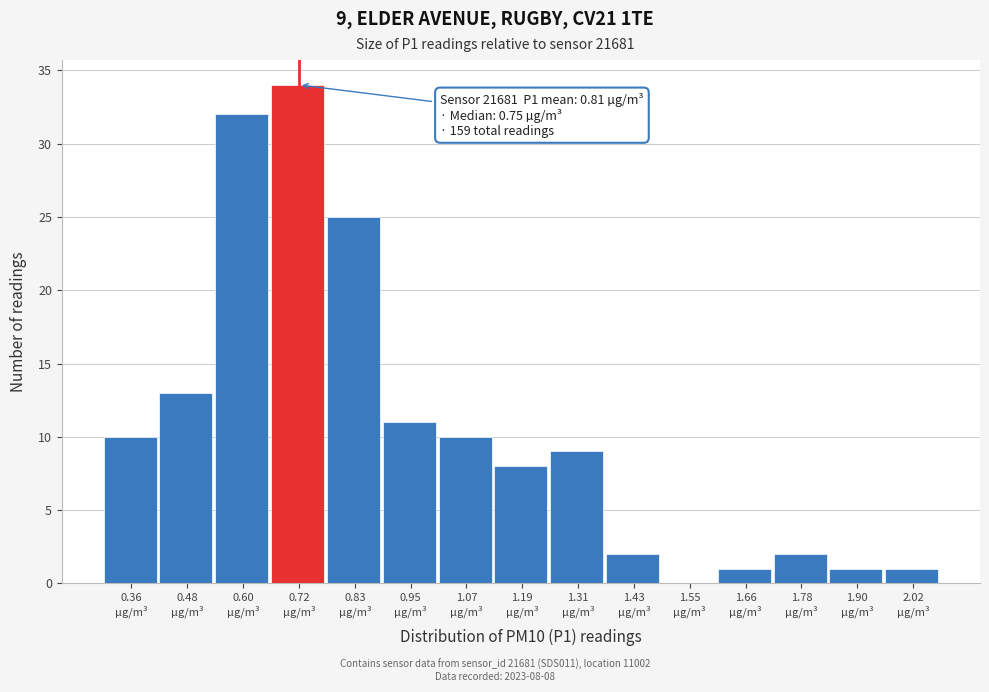

Over which range of the x-axis is the bar tallest?

0.66 to 0.78